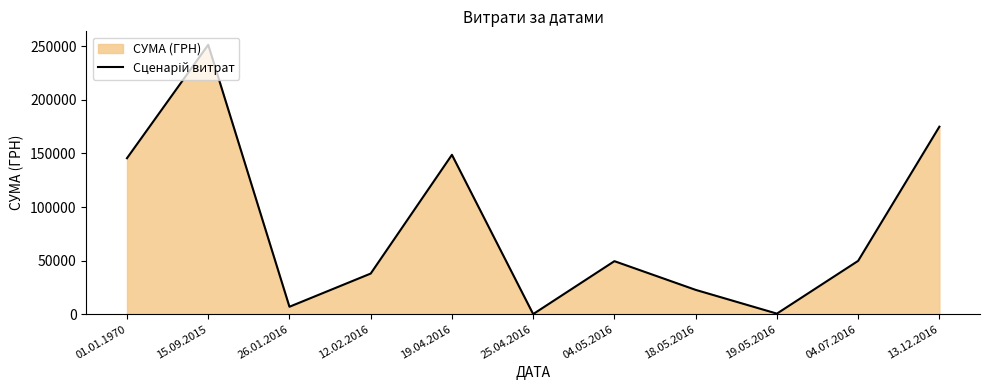

The value at 01.01.1970 is 247680.0. True or false?

False